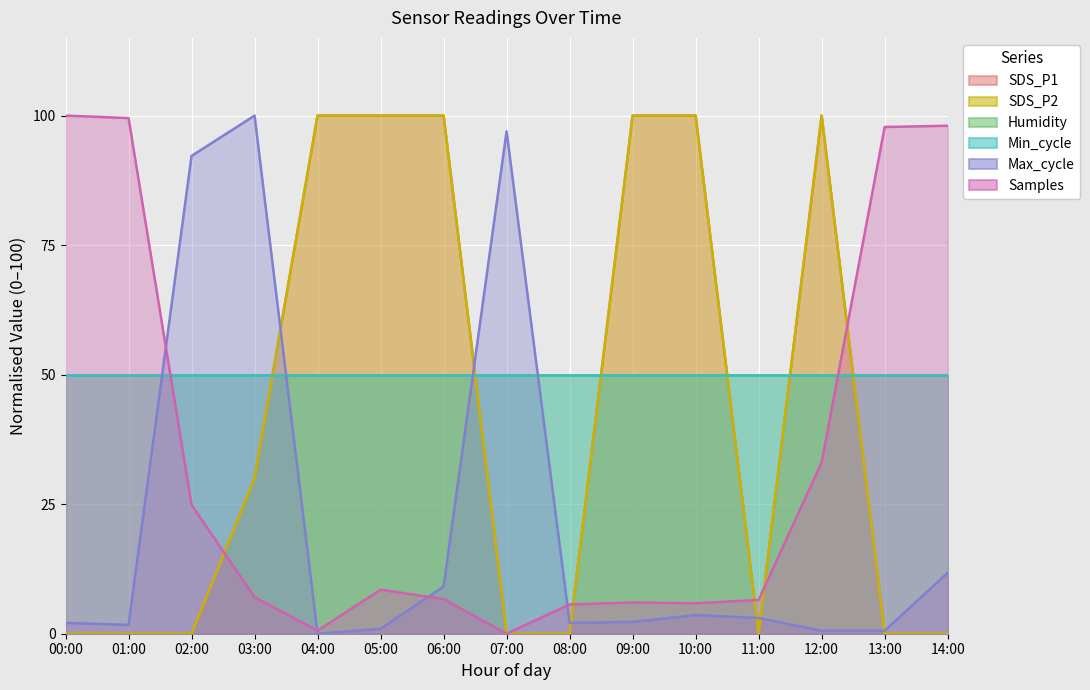

At which category is the sum across all series the highest?

12:00